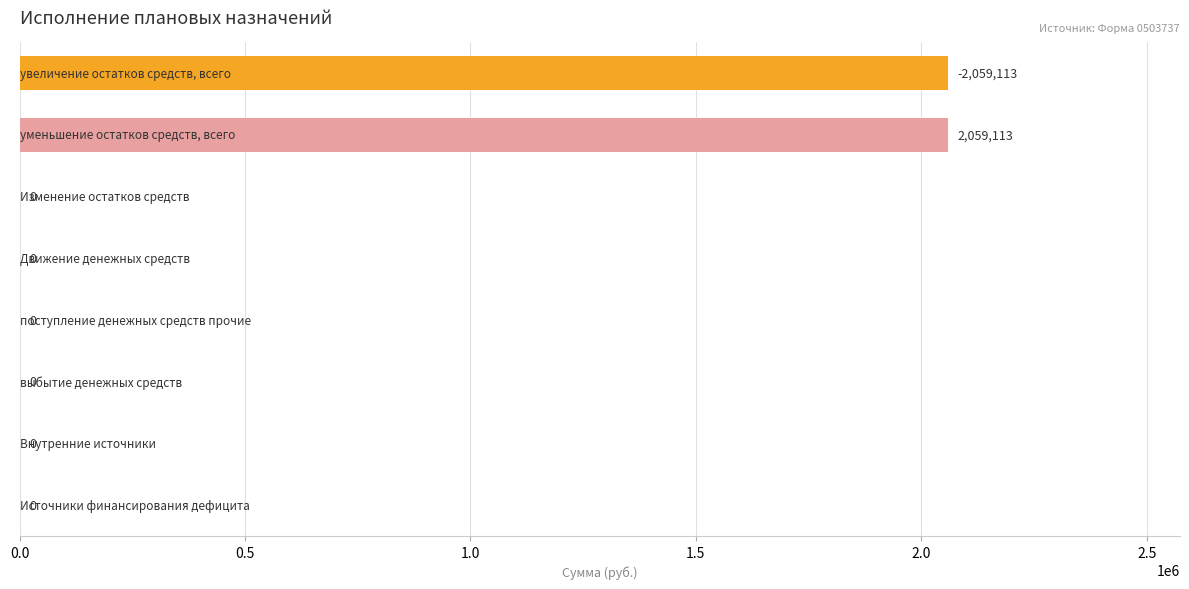

What is the greatest value displayed?

2059112.5